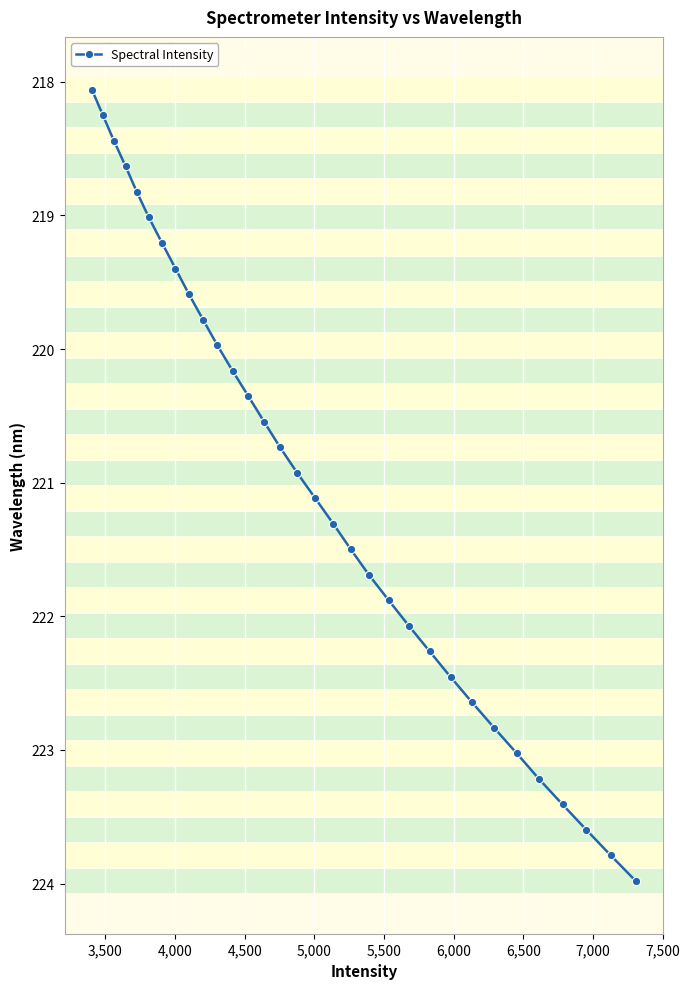

Reading left to right, what are all the values shown in this chart?

218.1	218.3	218.4	218.6	218.8	219.0	219.2	219.4	219.6	219.8	220.0	220.2	220.4	220.5	220.7	220.9	221.1	221.3	221.5	221.7	221.9	222.1	222.3	222.5	222.6	222.8	223.0	223.2	223.4	223.6	223.8	224.0